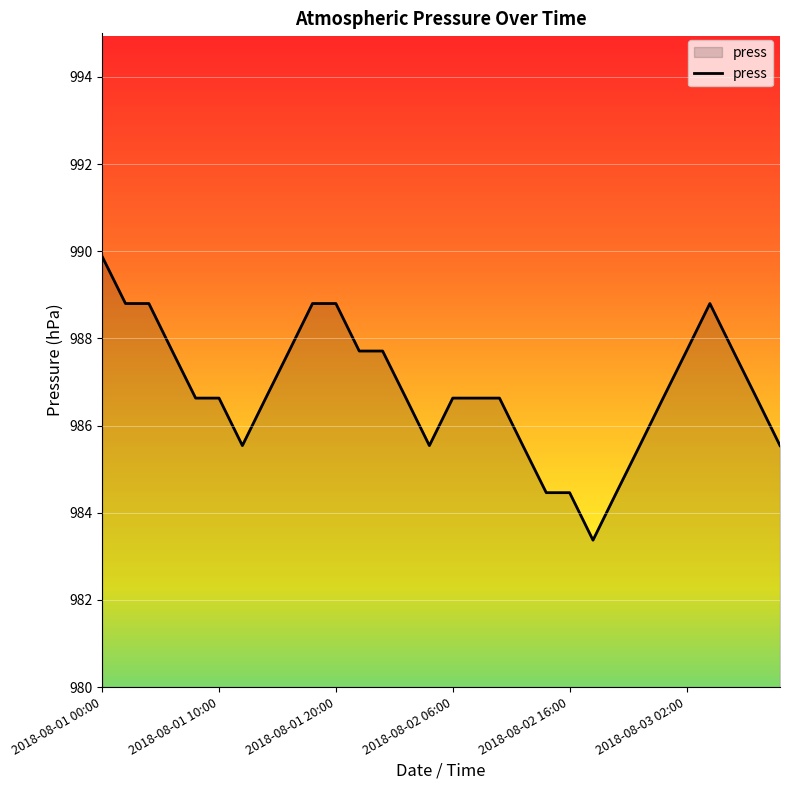

What is the minimum value shown in the chart?

983.4